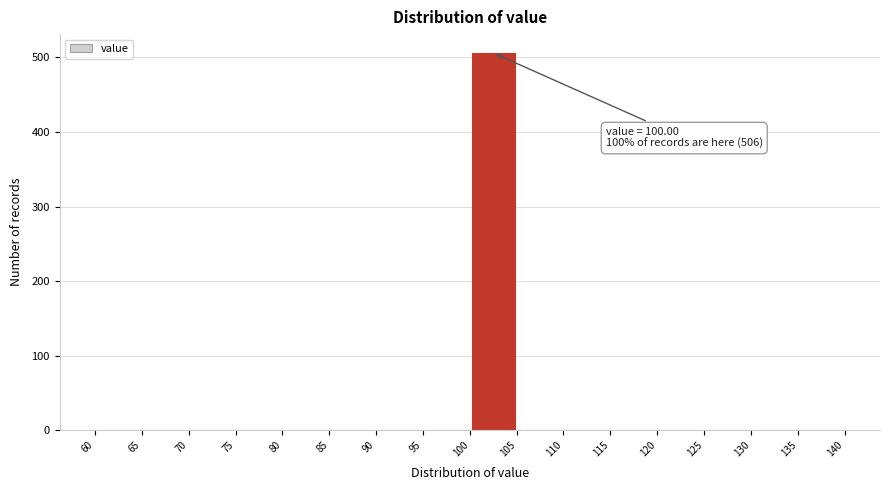

Over which range of the x-axis is the bar tallest?

100 to 105